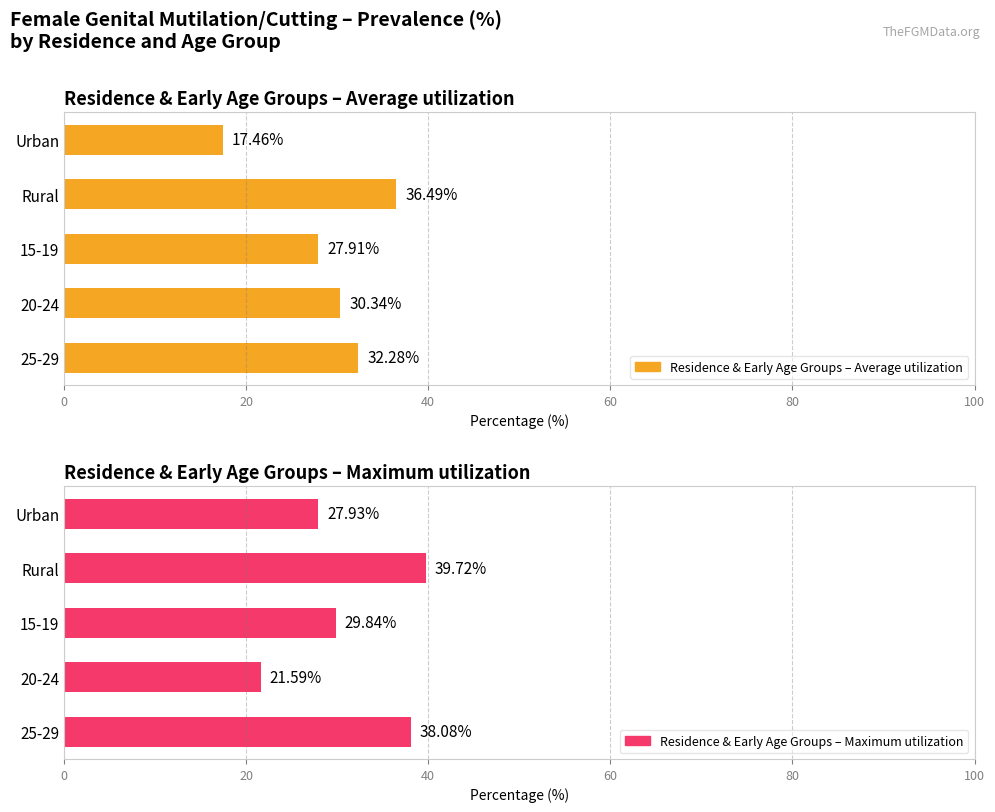

What is the highest value of the Residence & Early Age Groups – Maximum utilization series?

39.7